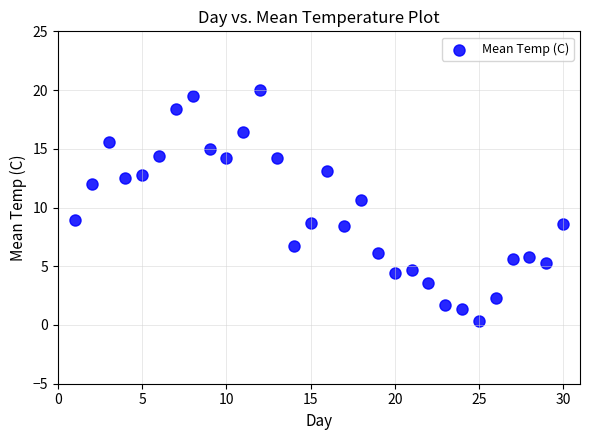

What Y value in the scatter plot is closest to 10?

10.6